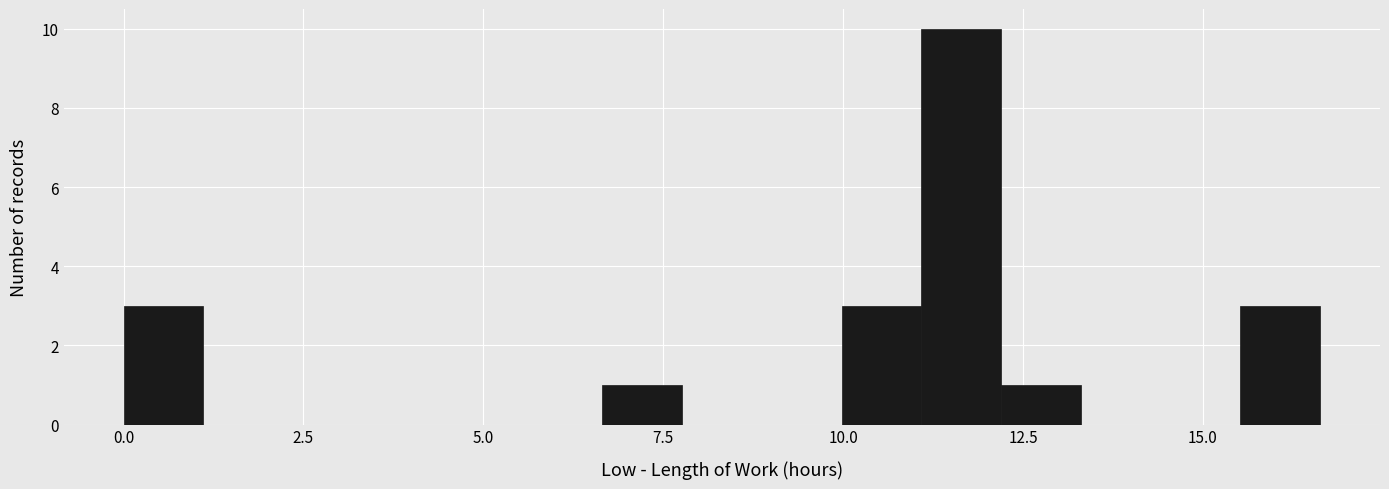

Read against the x-axis, roughly where is the centre of the tallest bar?

11.5